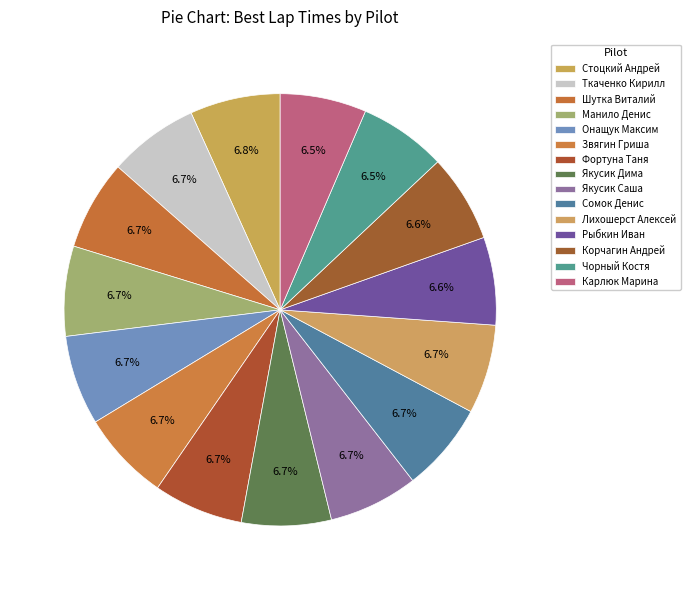

To the nearest percent, what portion does Якусик Саша represent?

7%